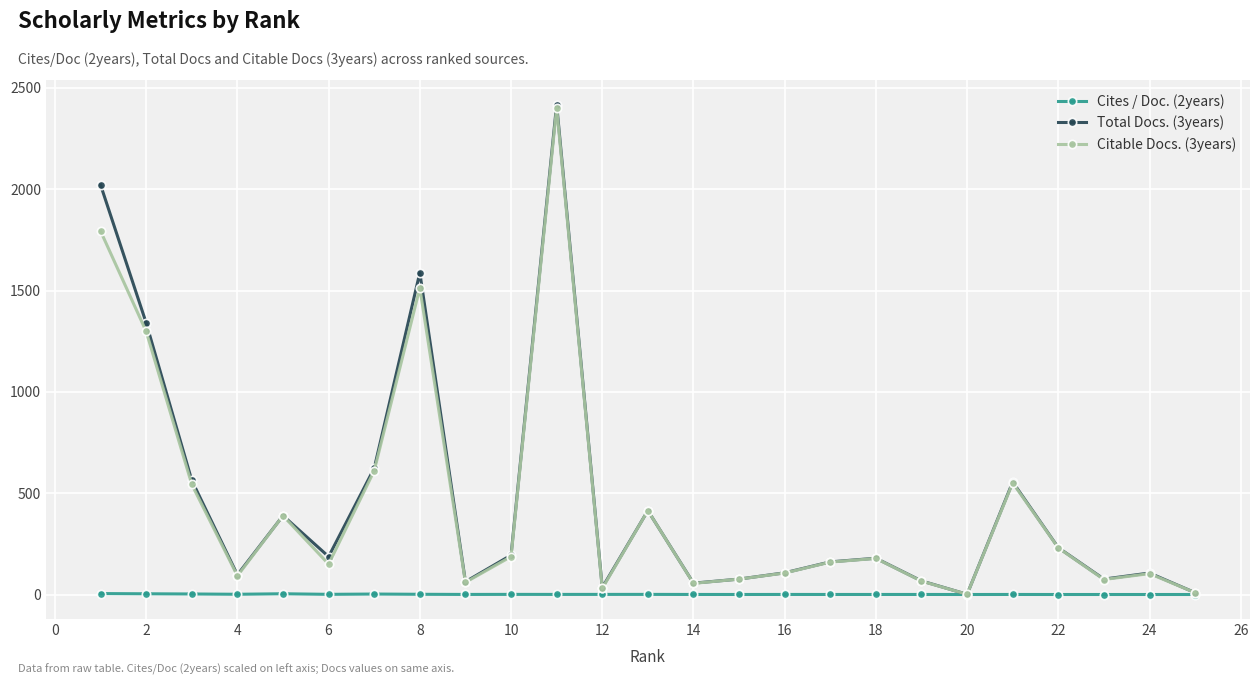

Which series has the largest range (max minus min)?

Total Docs. (3years)